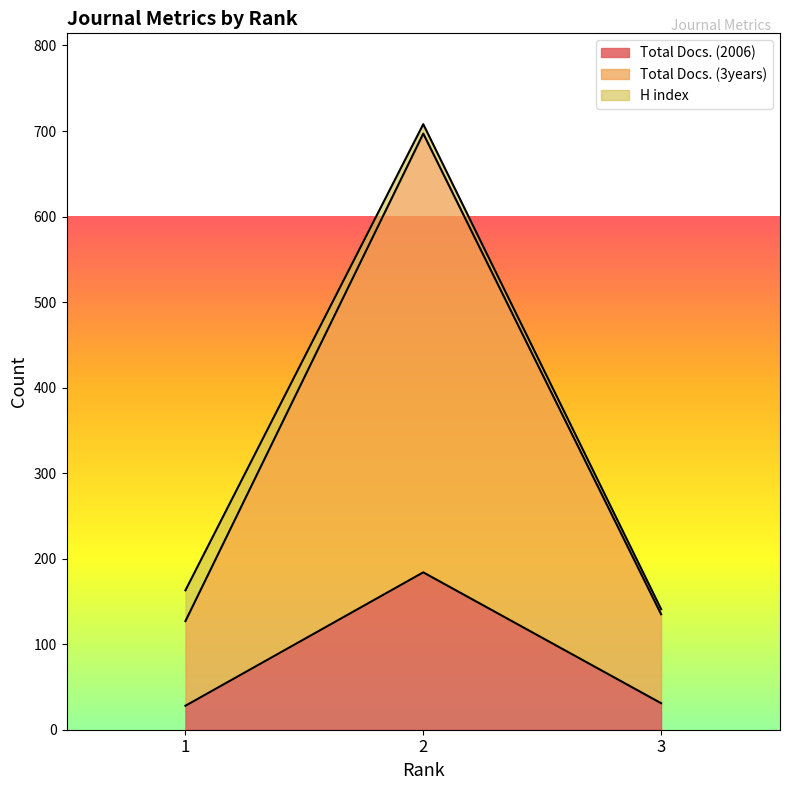

Which series has the largest total across all categories?

Total Docs. (3years)